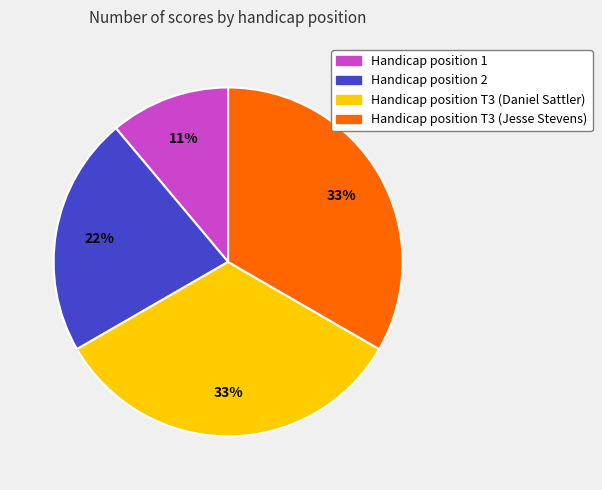

To the nearest percent, what is the difference between the largest and smallest slice percentages?

22%